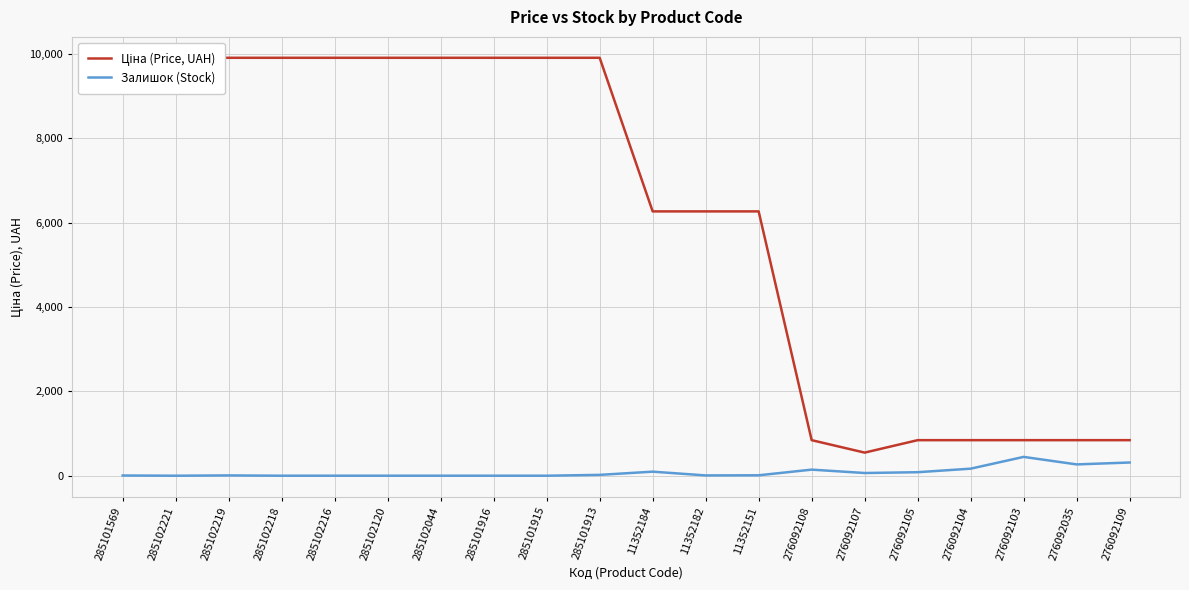

True or false: Ціна (Price, UAH) and Залишок (Stock) intersect in this chart.

False